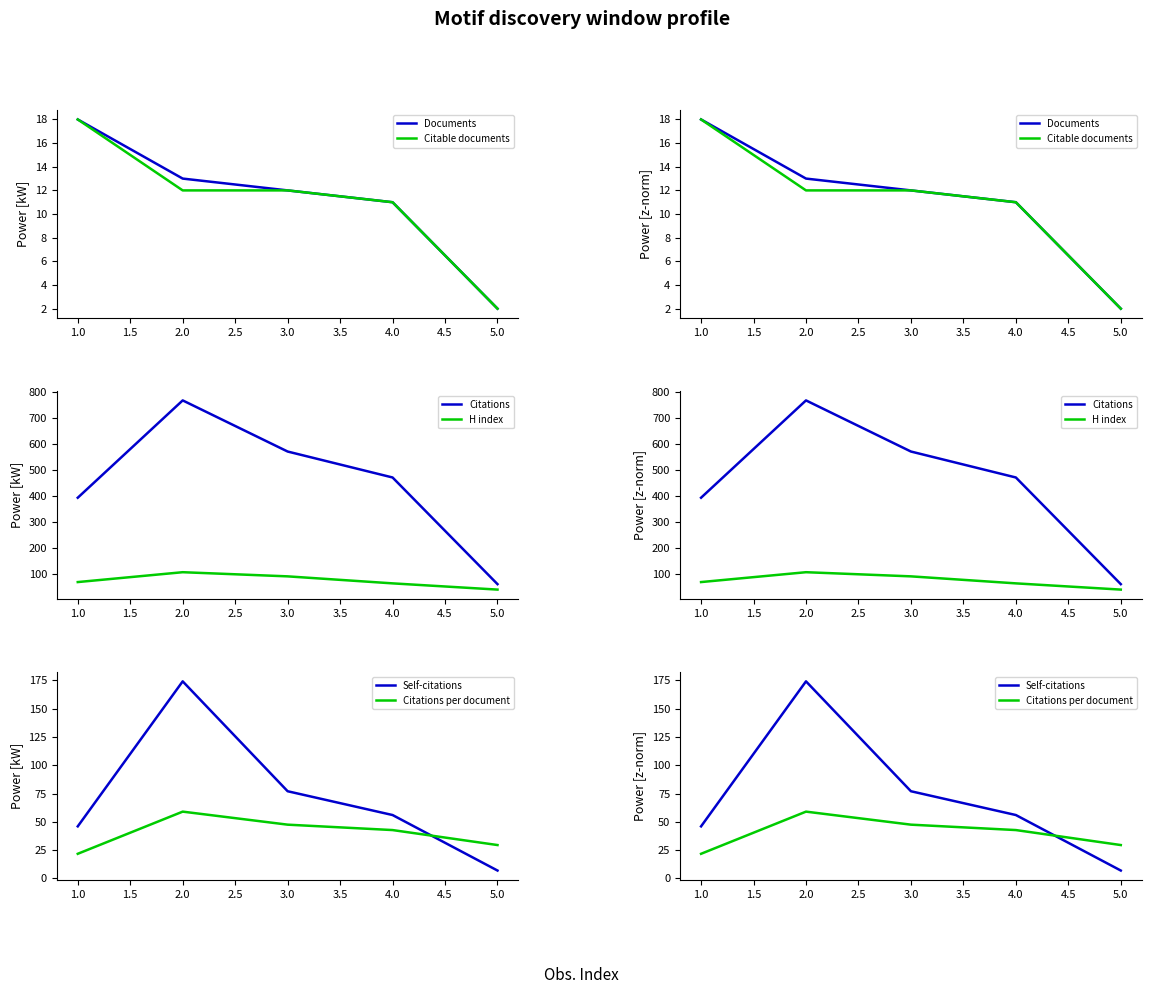

What is the minimum value shown in the chart?

2.0